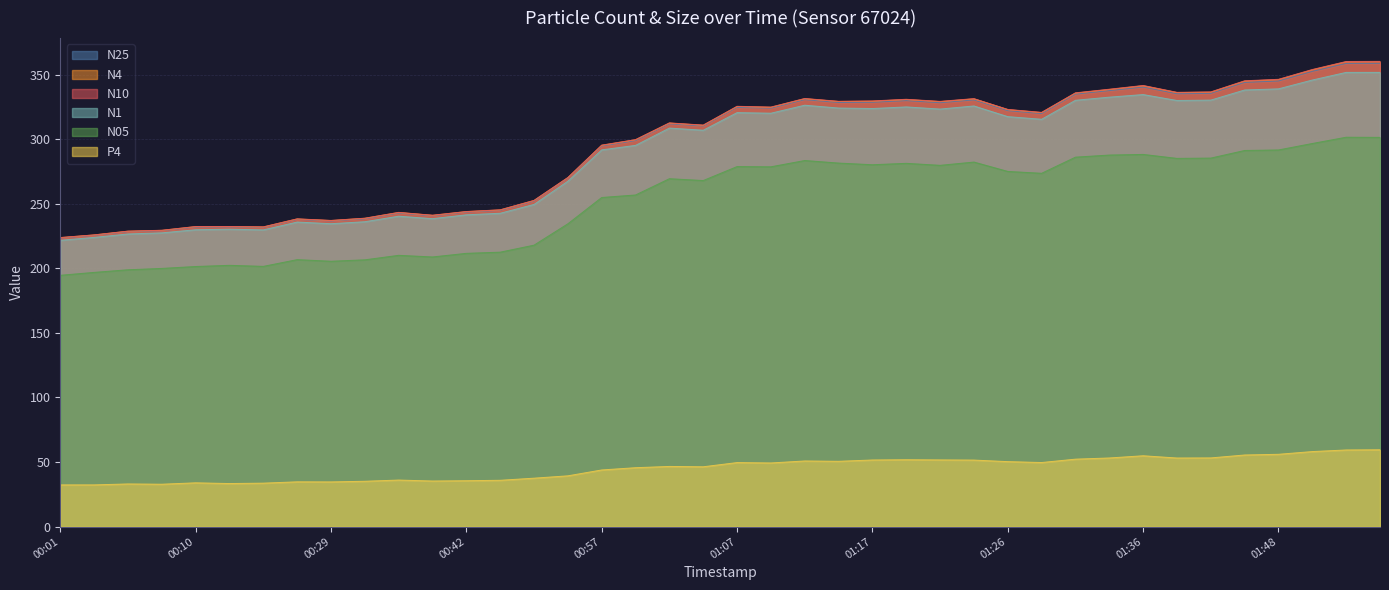

What is the difference between the maximum and minimum values in the N10 series?

136.4